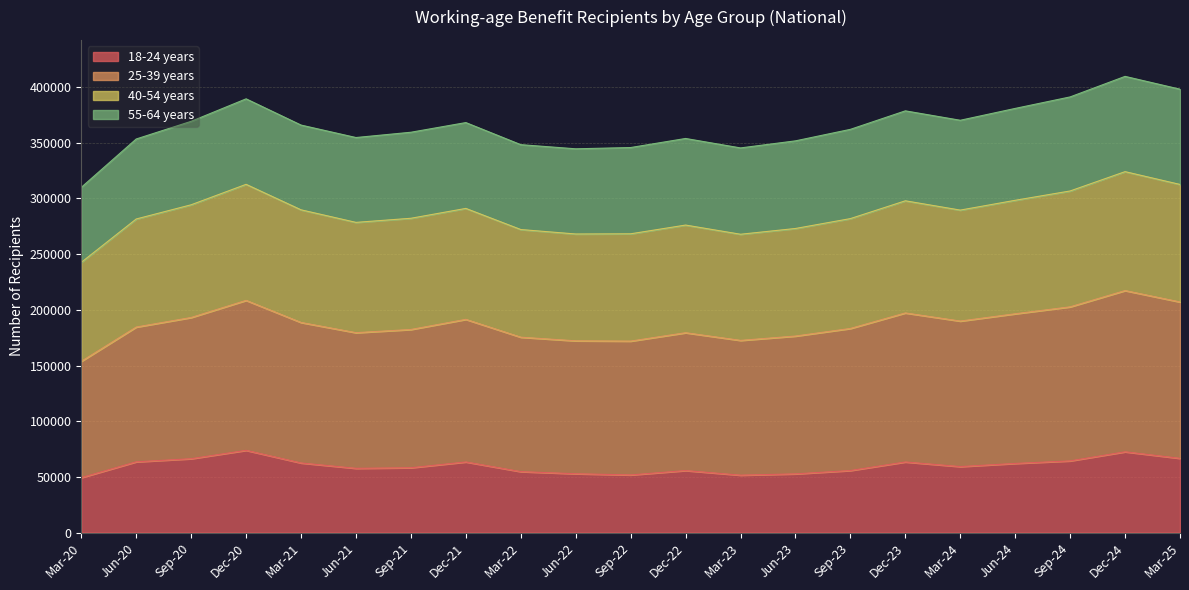

Count the number of categories in the chart.

21